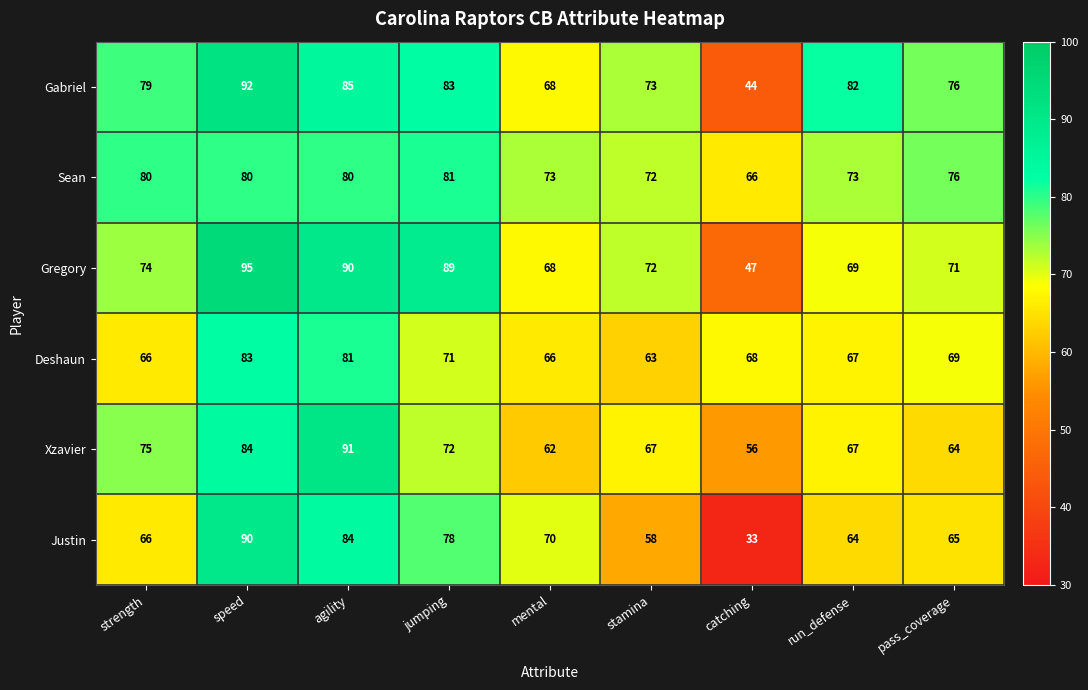

What is the difference between the highest and lowest values at agility?

11